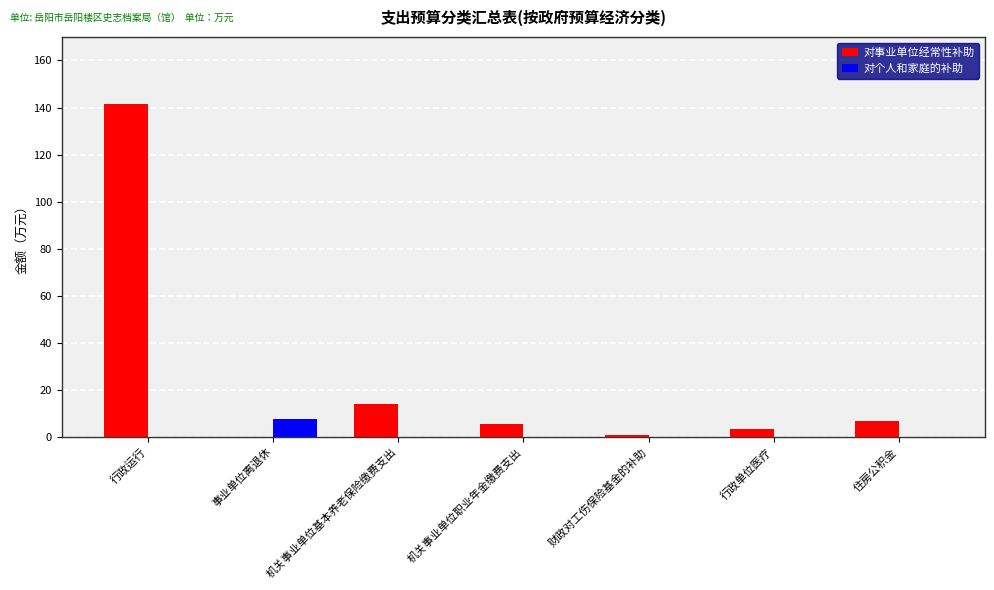

At which category is the sum across all series the highest?

行政运行